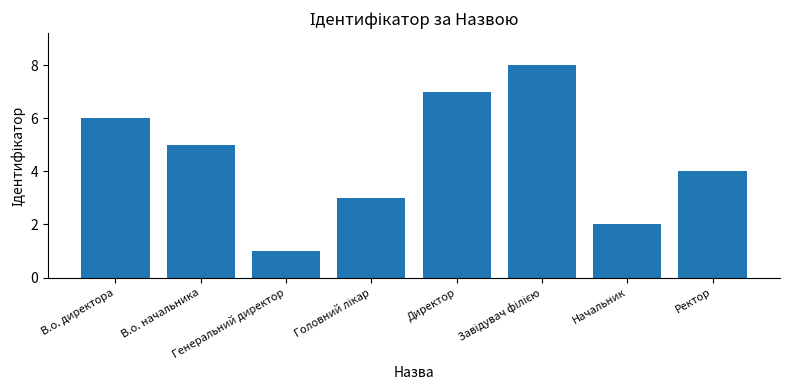

Is it true that the value at Ректор is 6?

False